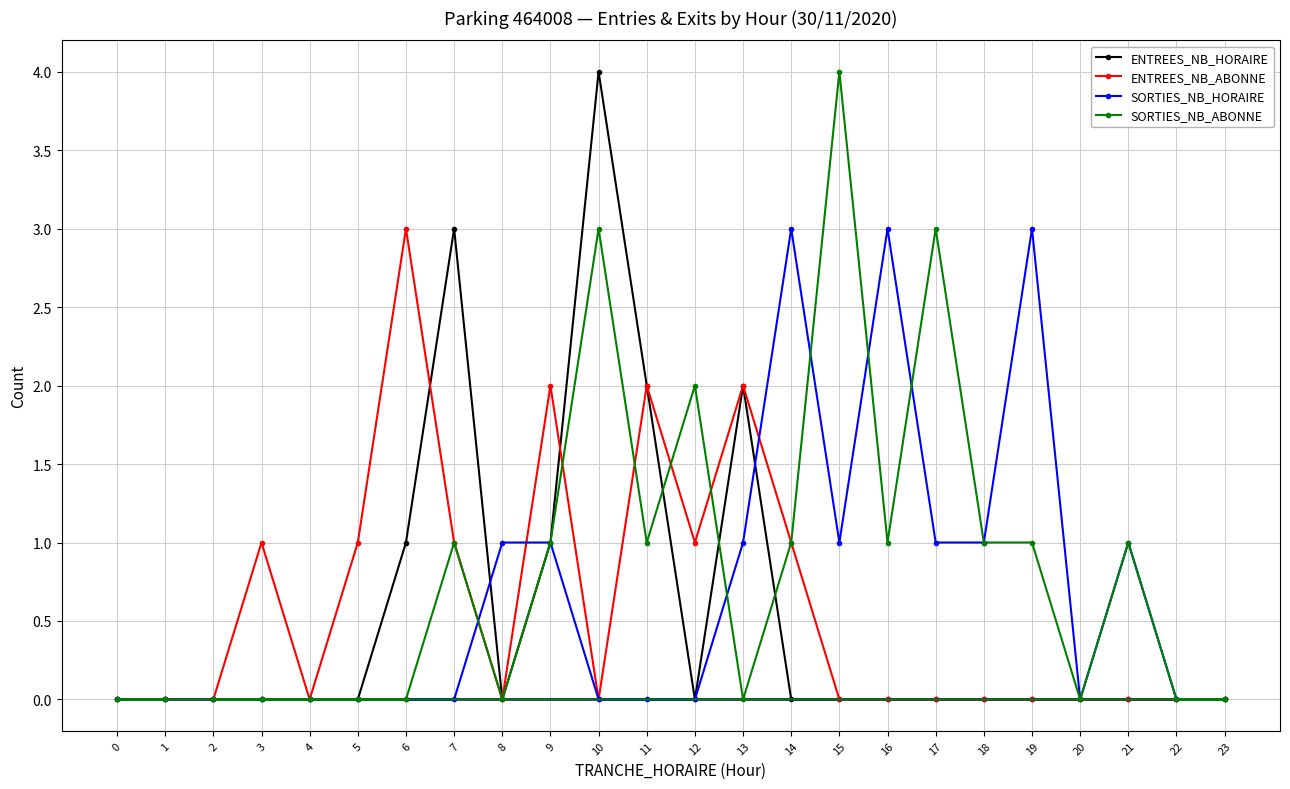

How many positive values does the SORTIES_NB_ABONNE series have?

12